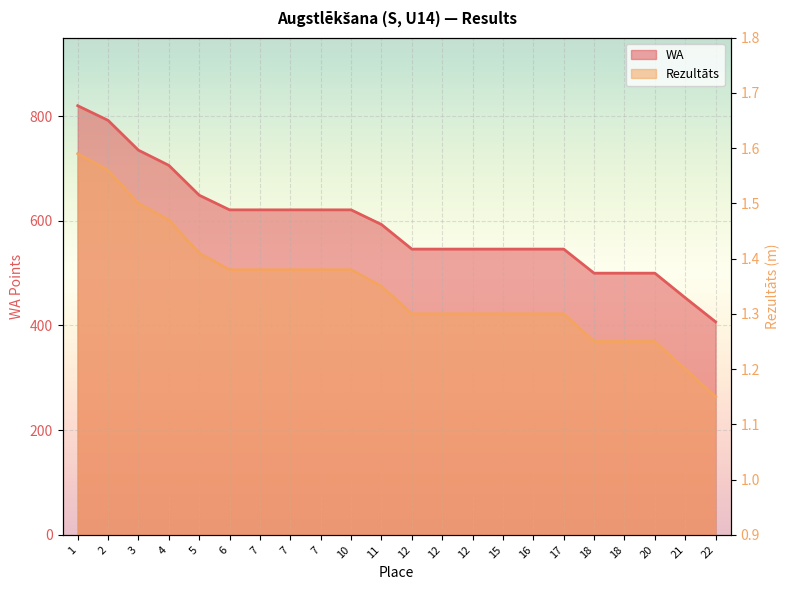

Rank the categories by Rezultāts value from highest to lowest.

1, 2, 3, 4, 5, 6, 7, 7, 7, 10, 11, 12, 12, 12, 15, 16, 17, 18, 18, 20, 21, 22